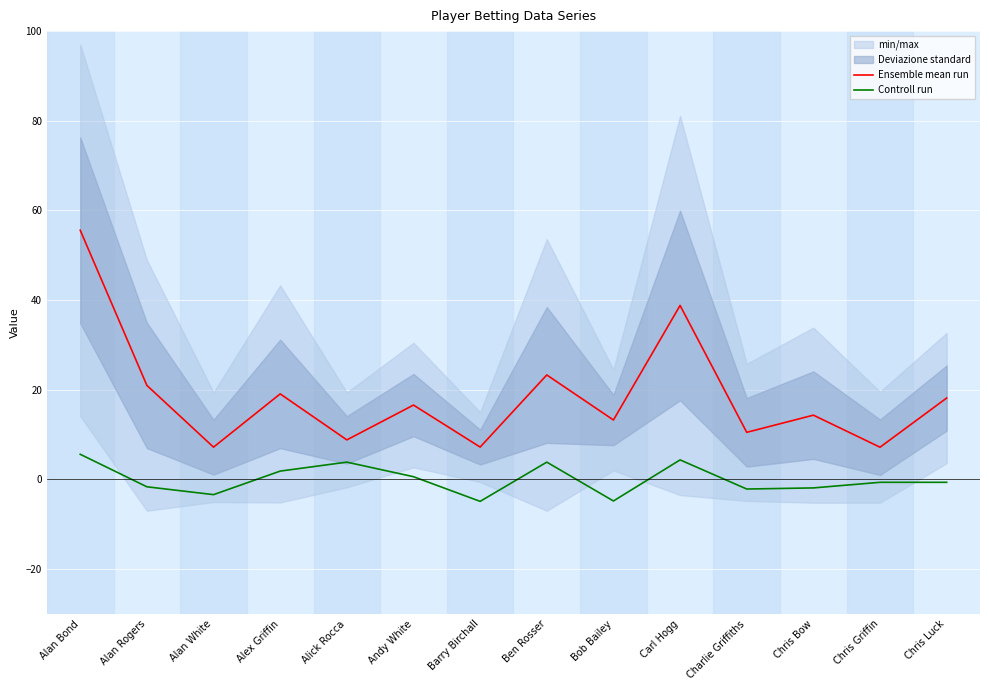

What is the sum of the Ensemble mean run values at Bob Bailey and Alan Rogers?

34.2